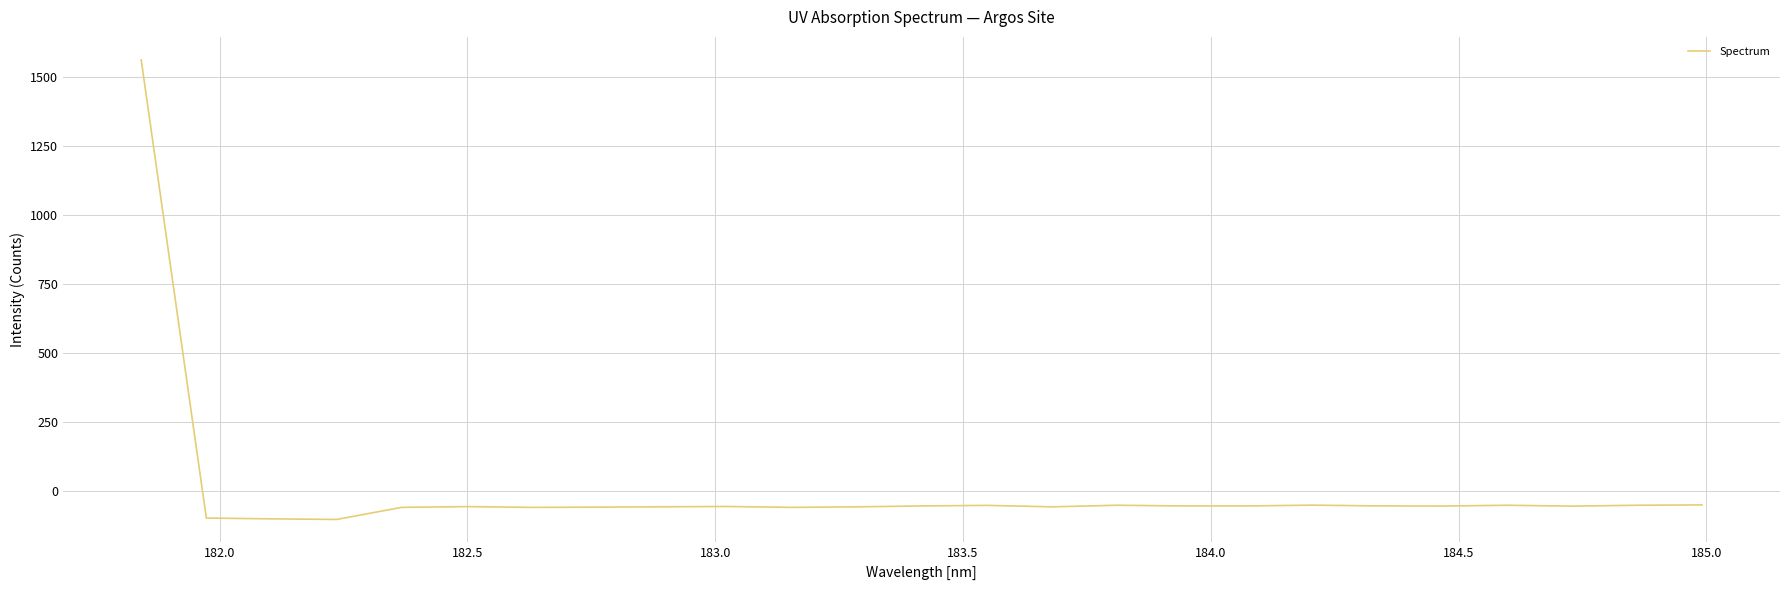

What is the greatest value displayed?

1560.5